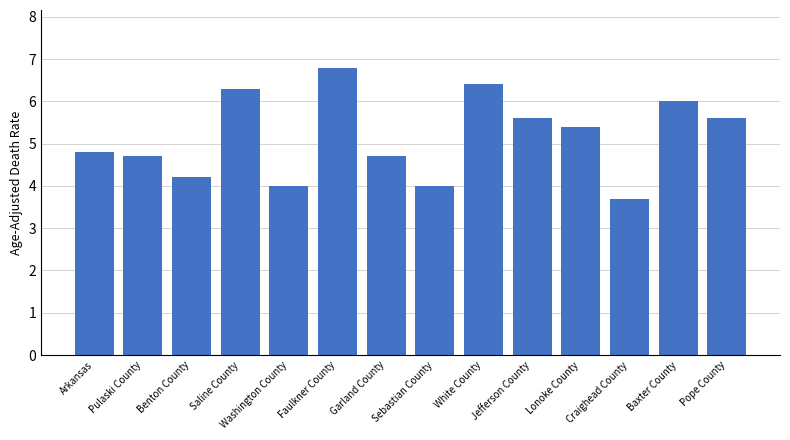

Between Lonoke County and Baxter County, which is larger?

Baxter County